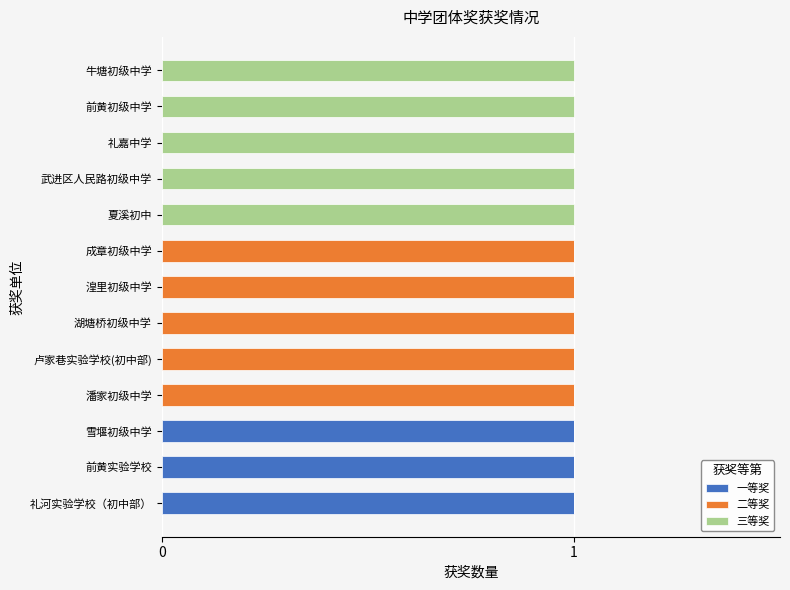

What are all the series names shown in the legend?

一等奖, 二等奖, 三等奖